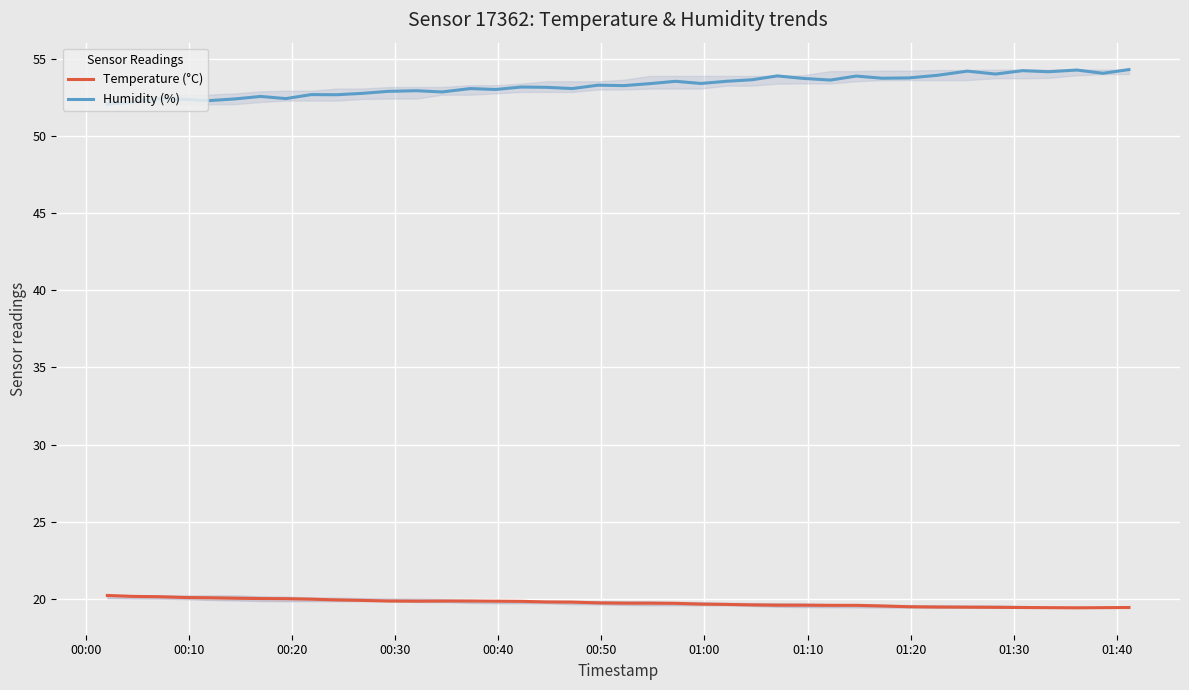

What is the difference between the maximum and minimum values in the Temperature (°C) series?

0.8